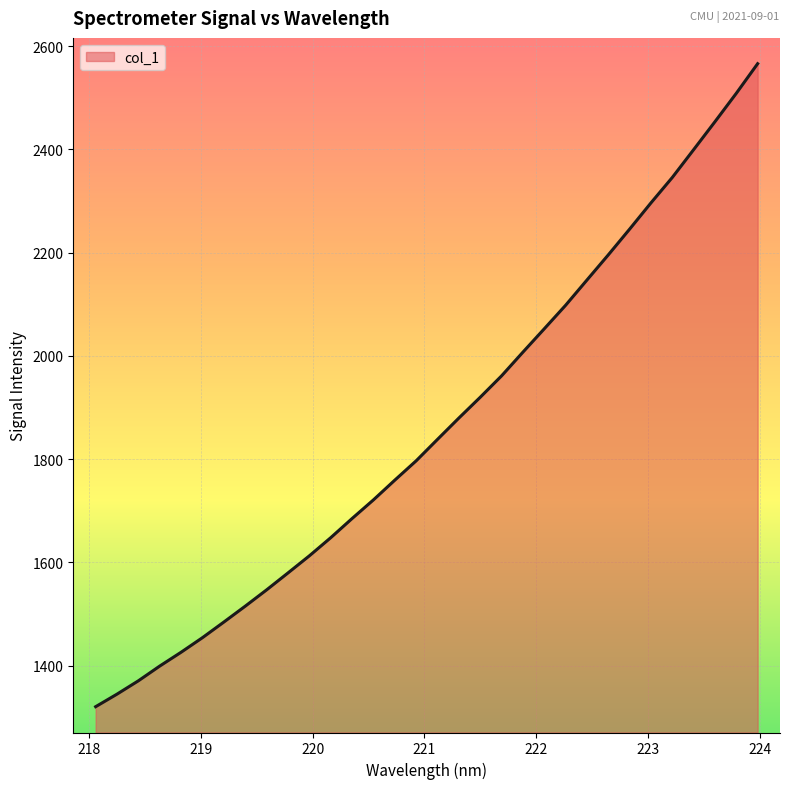

How many values are below 1838?

16